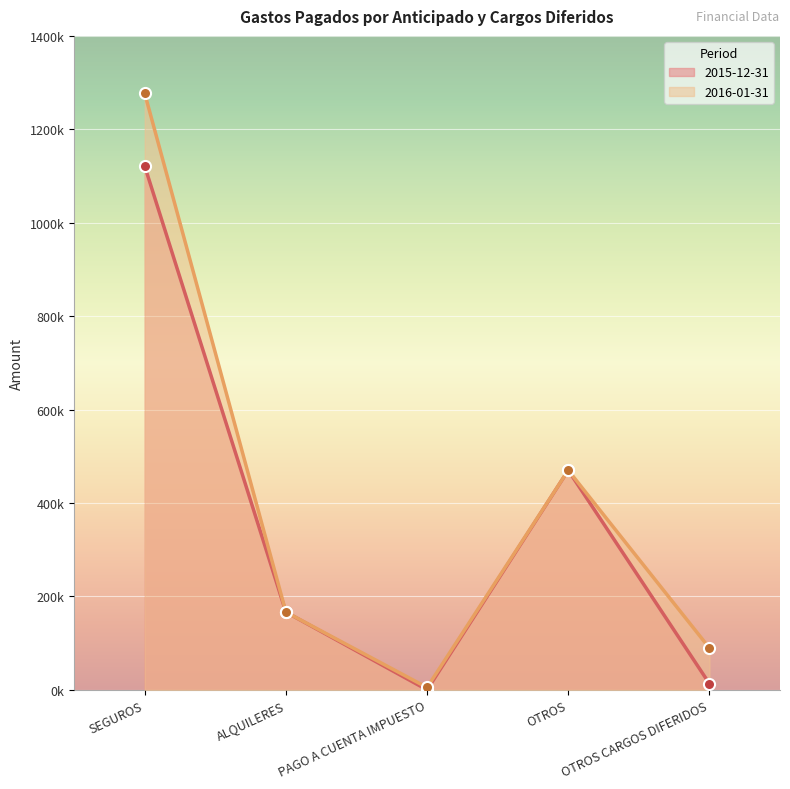

How many lines are shown in the chart?

2